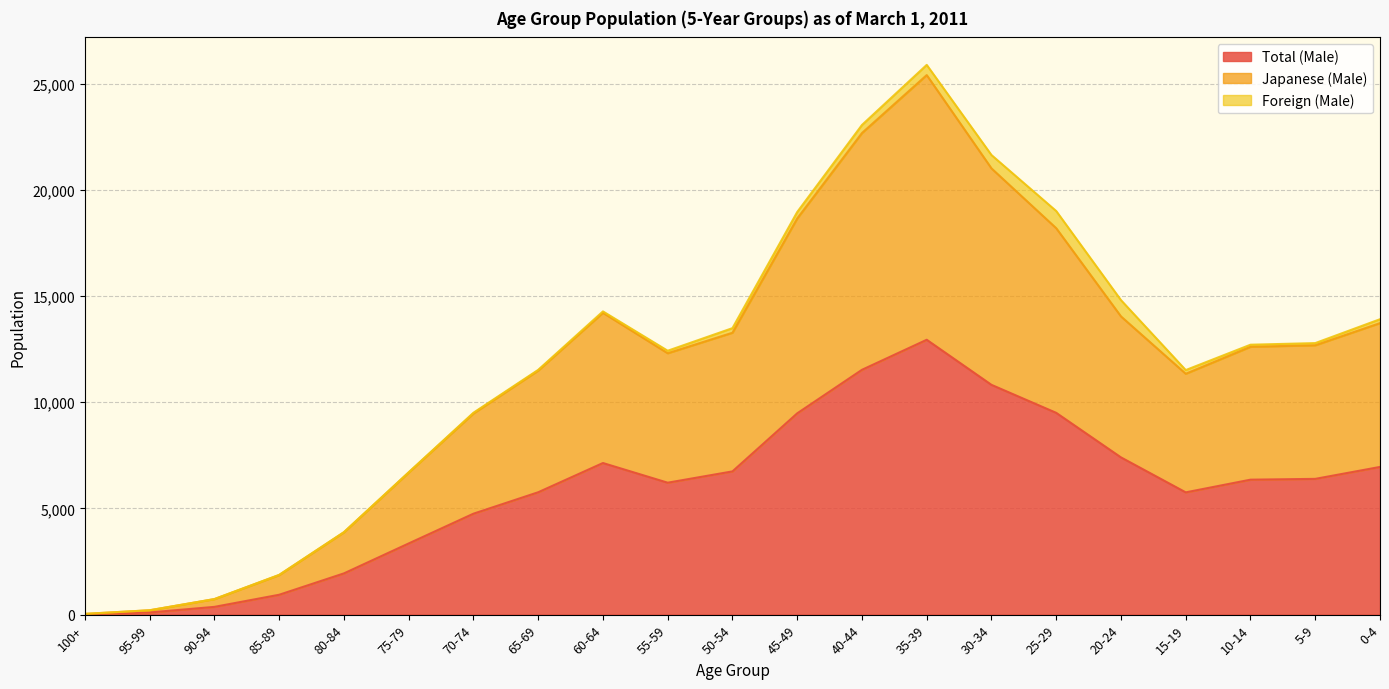

What is the label of the 8th point from the right?

35-39